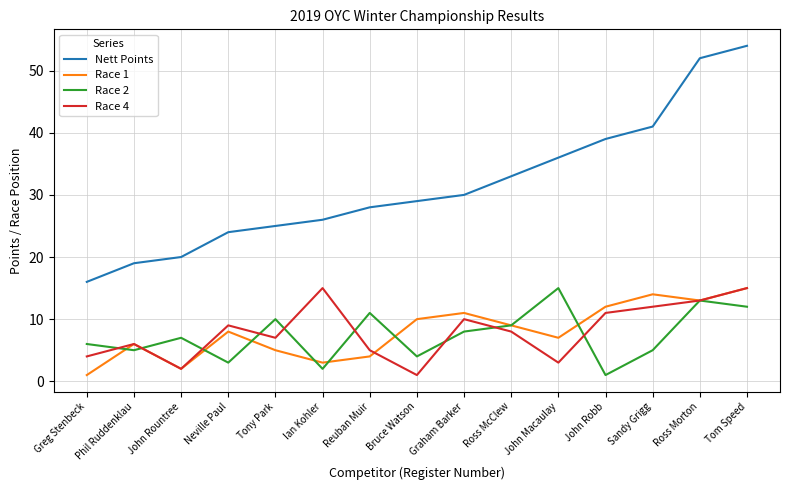

What value does the Race 2 series have at John Rountree, to the nearest 5?

5